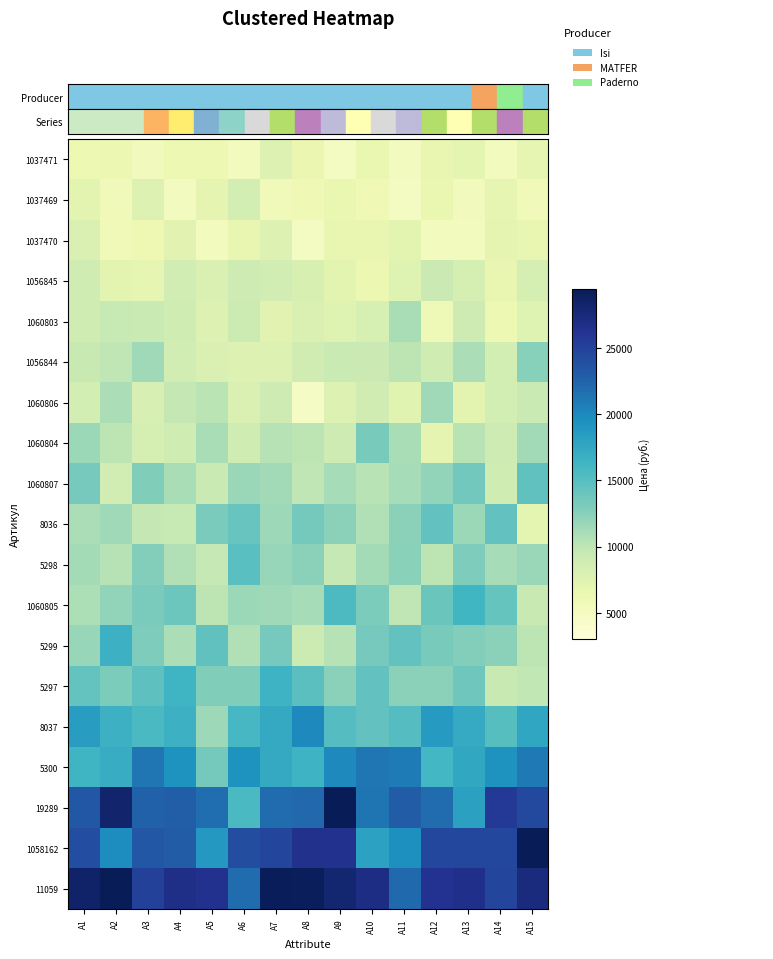

How many data points does each series have?

15